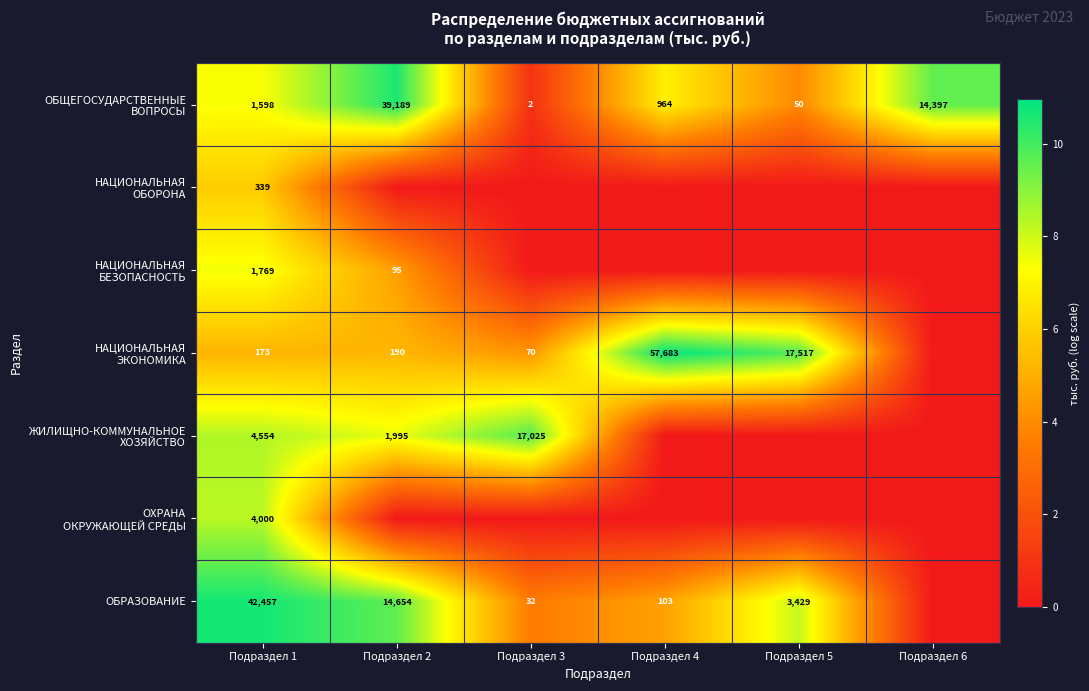

The value of ОБРАЗОВАНИЕ at Подраздел 4 is 103. True or false?

True